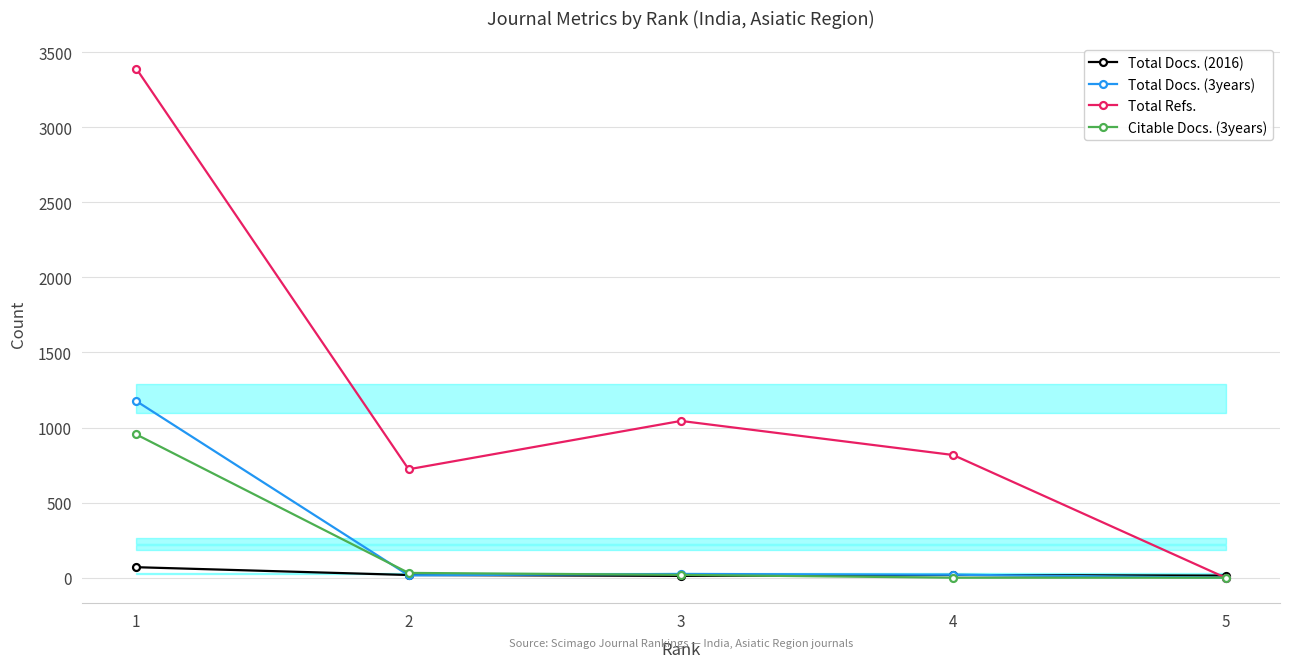

The Total Refs. series shows 224 at 2. True or false?

False